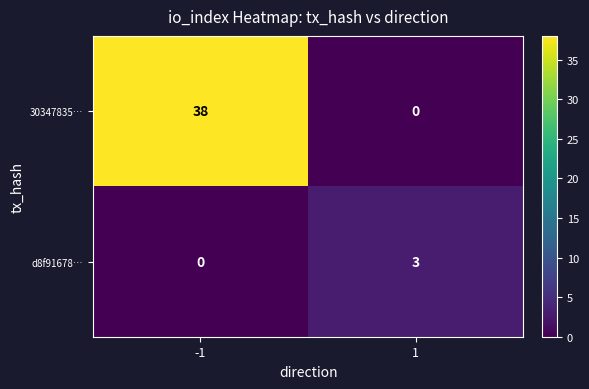

The value of 30347835… at 1 is 0. True or false?

True